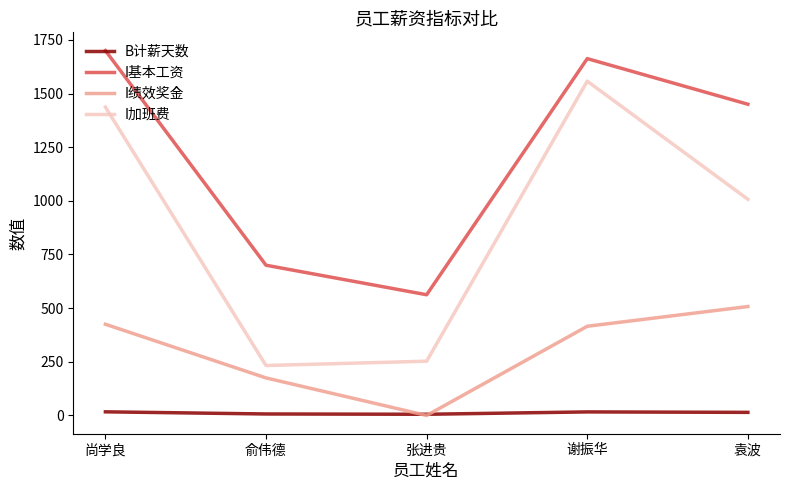

What are all the series names shown in the legend?

B计薪天数, I基本工资, I绩效奖金, I加班费